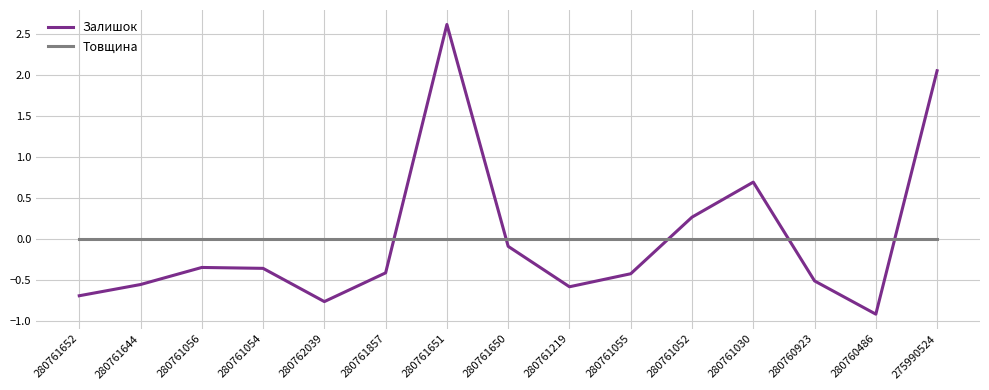

Rank the series by their maximum value, from lowest to highest.

Товщина, Залишок